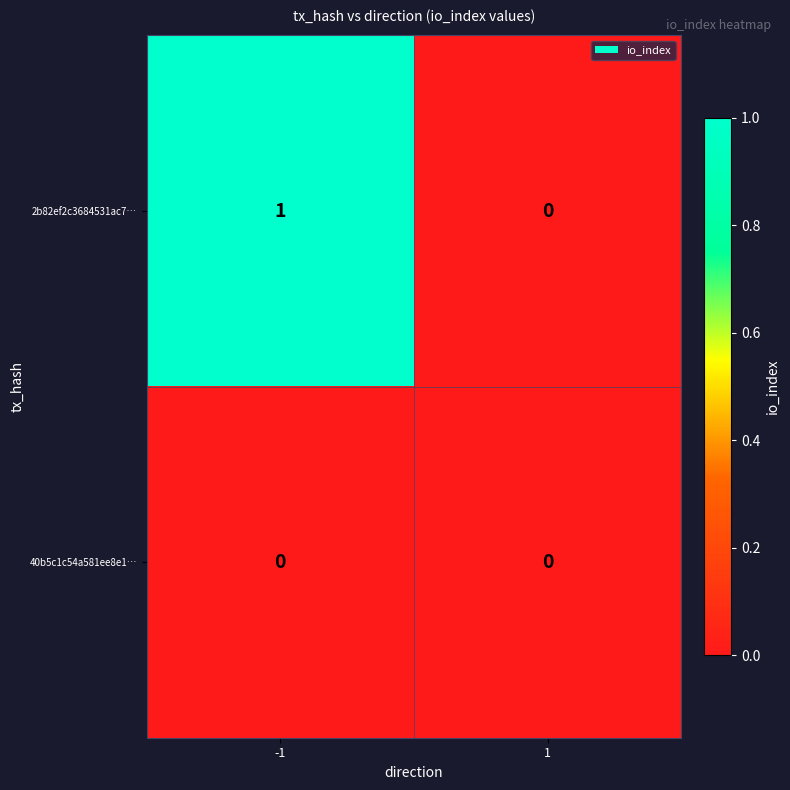

Reading right to left, list all the values displayed in this chart.

2b82ef2c3684531ac7…: 1=0	-1=1
40b5c1c54a581ee8e1…: 1=0	-1=0